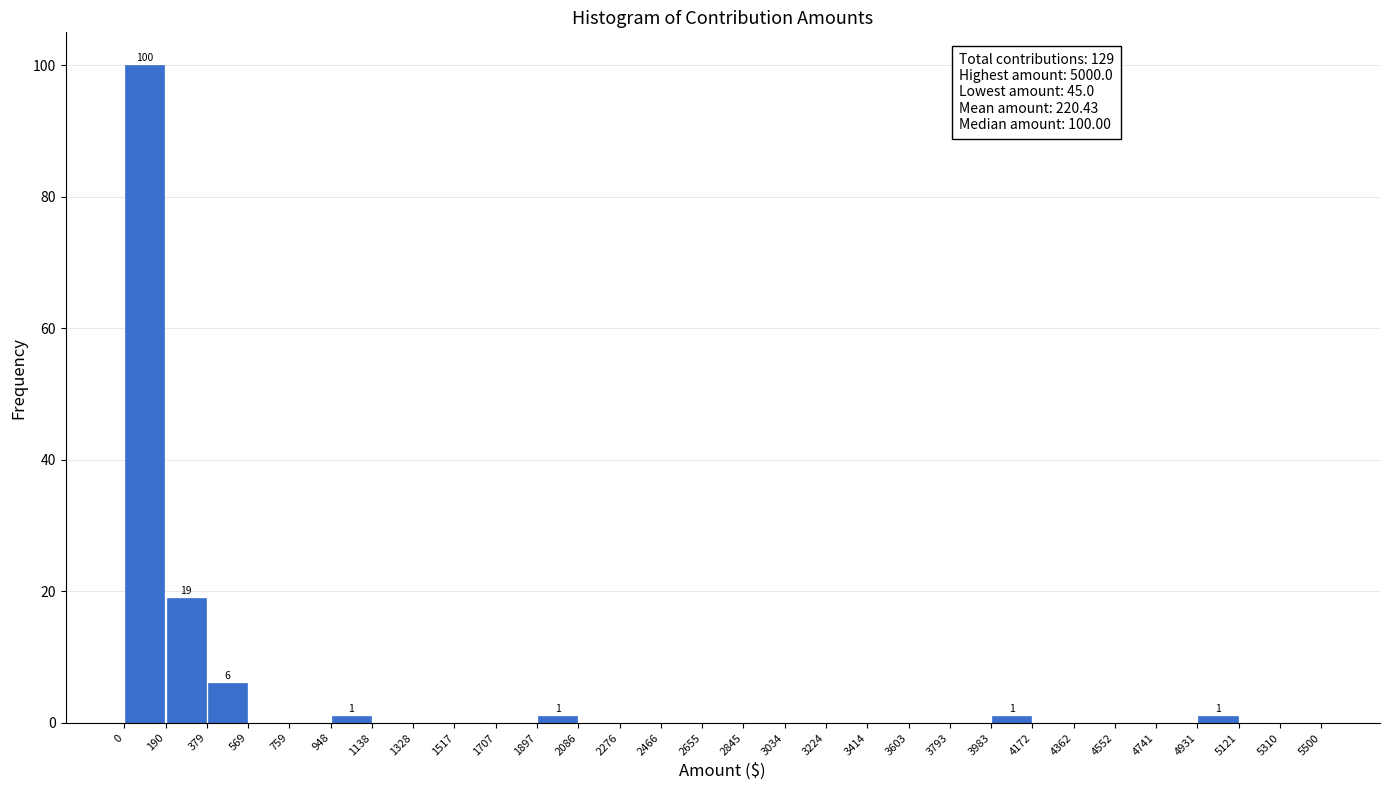

Over which range of the x-axis is the bar tallest?

0 to 190